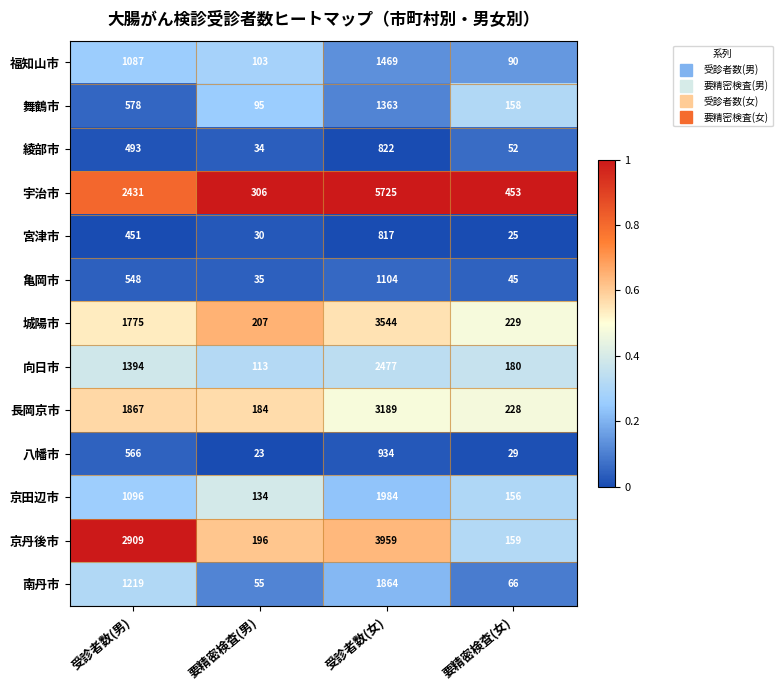

Is it true that 八幡市 equals 566 at 受診者数(男)?

True